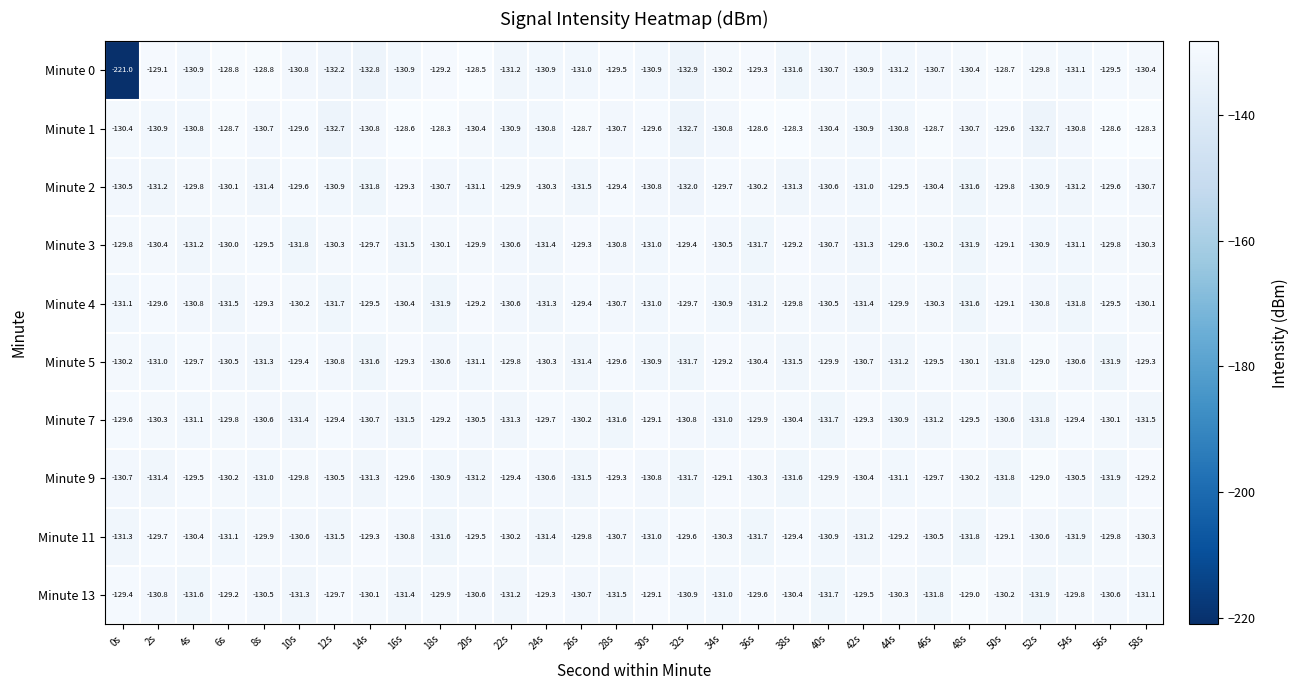

True or false: Minute 5 has a value of -129.3 at 16s.

True